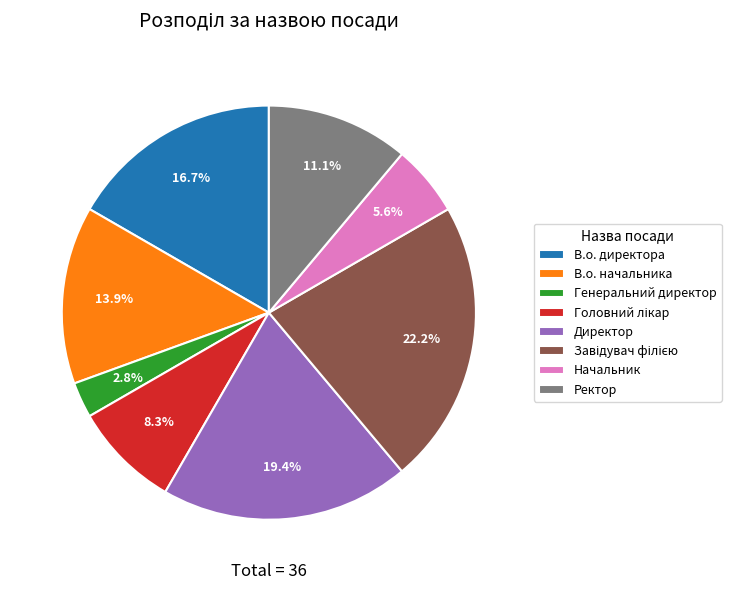

How many segments does this pie chart have?

8